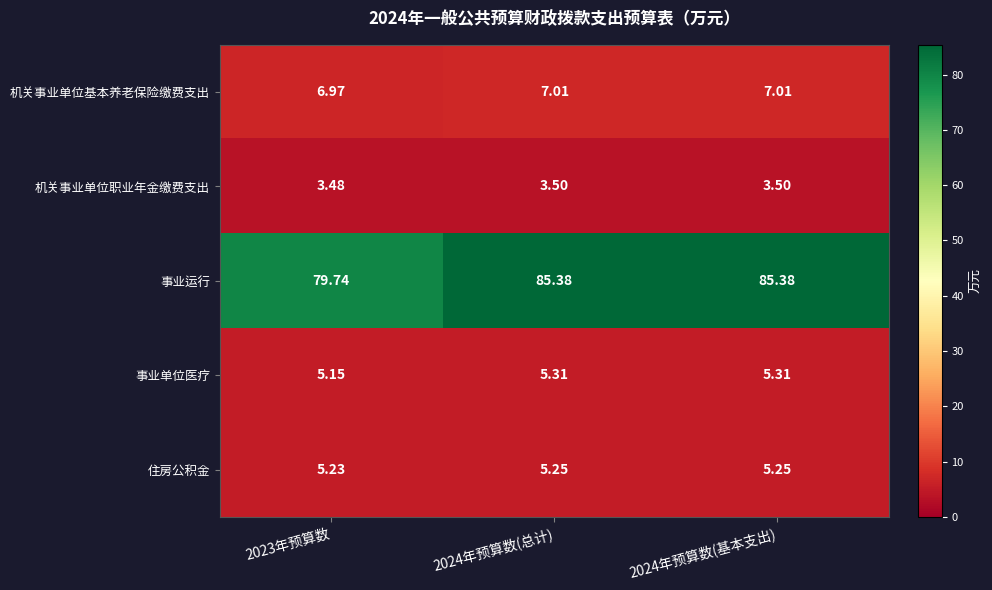

Between 2023年预算数 and 2024年预算数(总计), which series saw the biggest shift?

事业运行